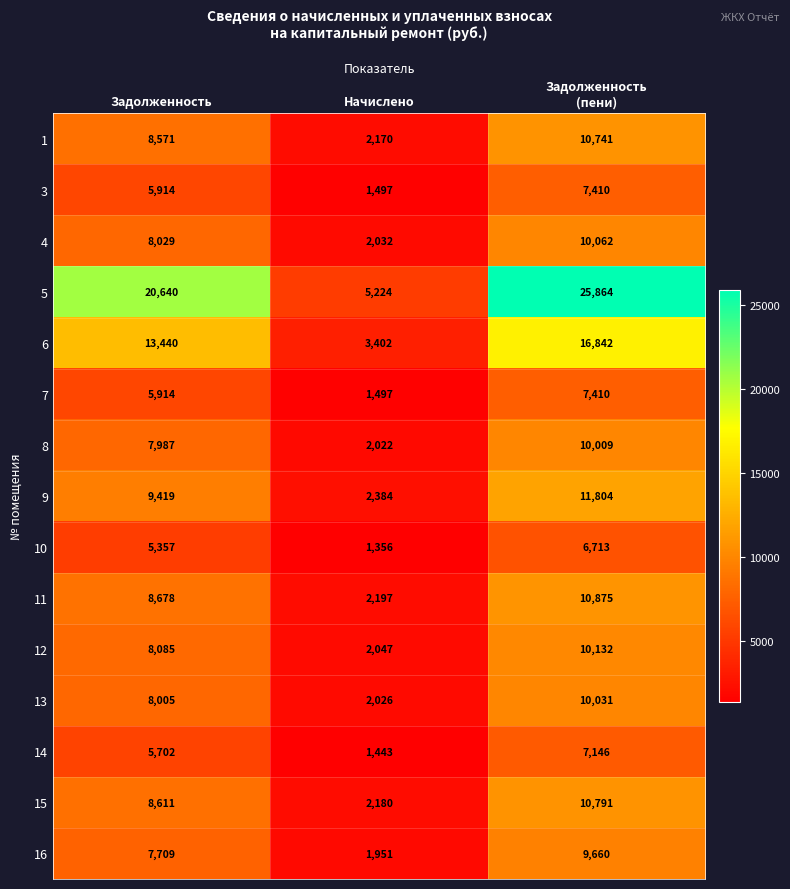

What is the approximate value of 6 at Задолженность, to the nearest 10?

13440